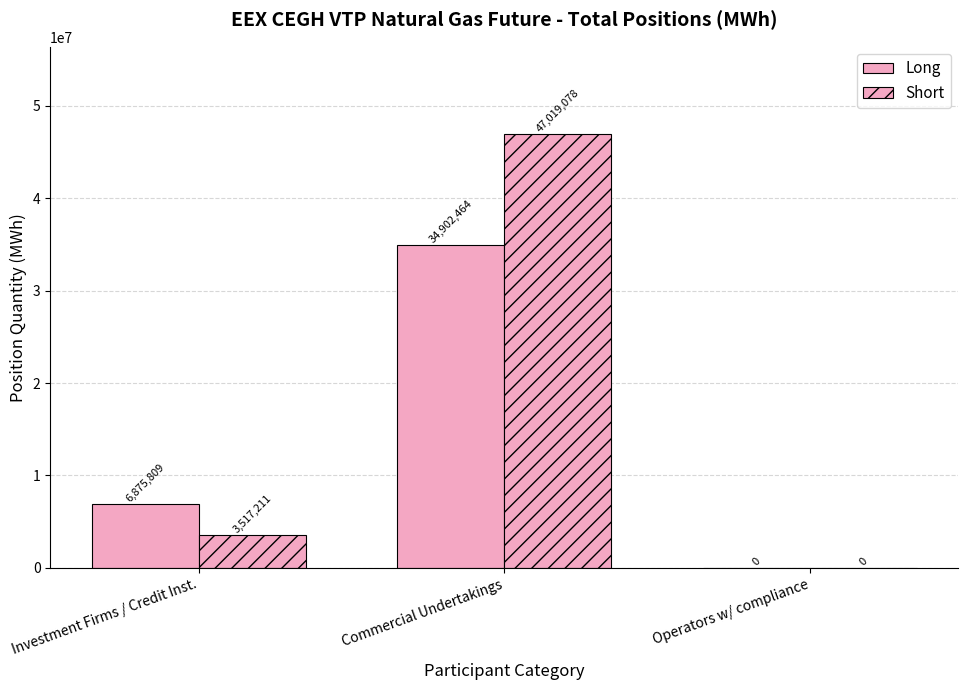

What is the difference between the Short values at Operators w/ compliance and Investment Firms / Credit Inst.?

3517211